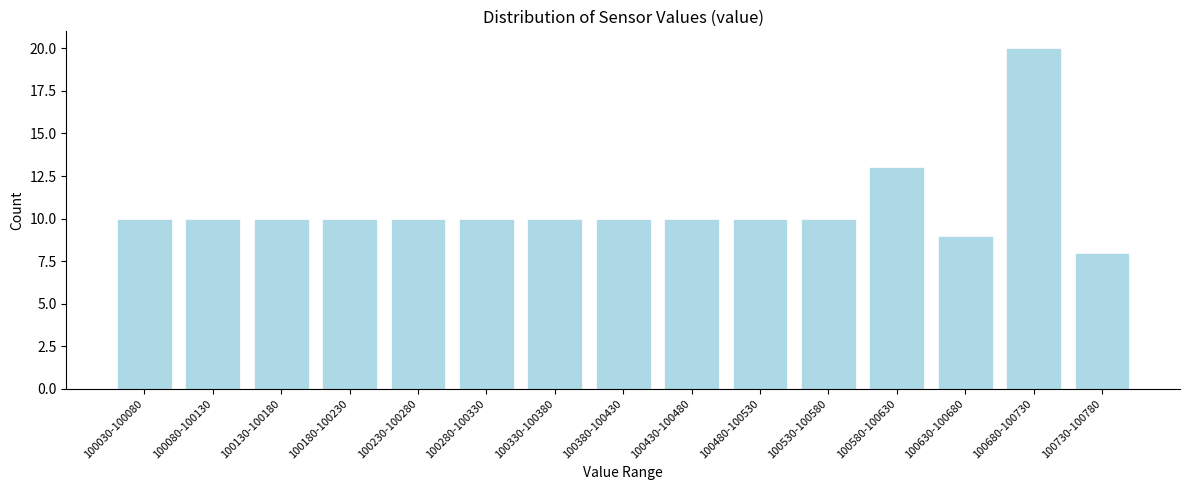

Reading left to right, transcribe all the data shown in this chart.

100030-100080=10	100080-100130=10	100130-100180=10	100180-100230=10	100230-100280=10	100280-100330=10	100330-100380=10	100380-100430=10	100430-100480=10	100480-100530=10	100530-100580=10	100580-100630=13	100630-100680=9	100680-100730=20	100730-100780=8